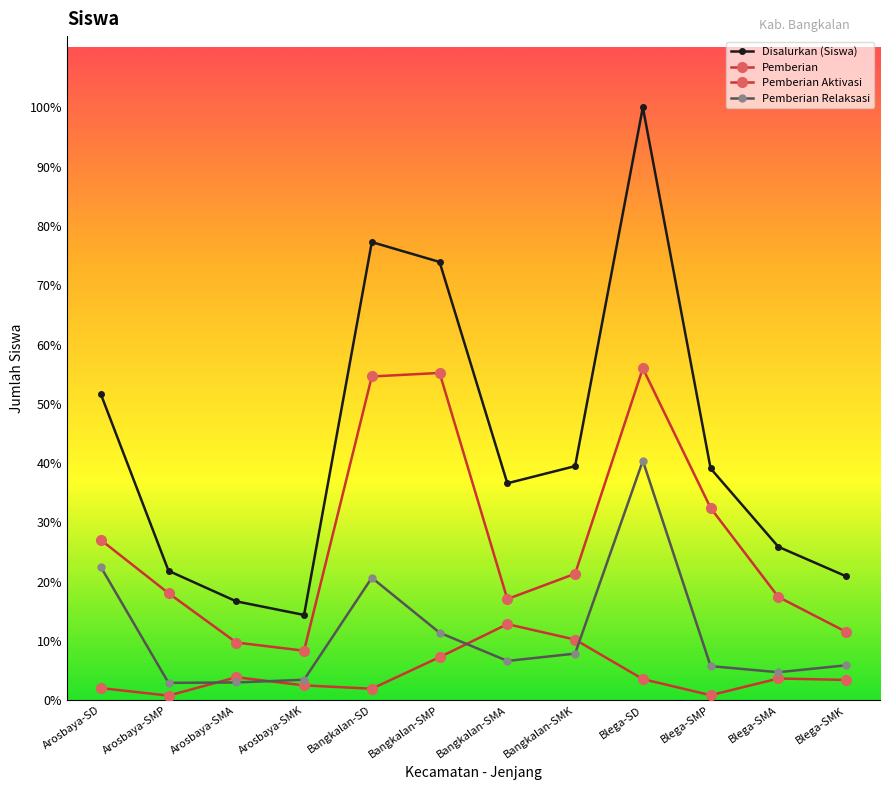

True or false: Disalurkan (Siswa) and Pemberian Aktivasi cross at least once.

False